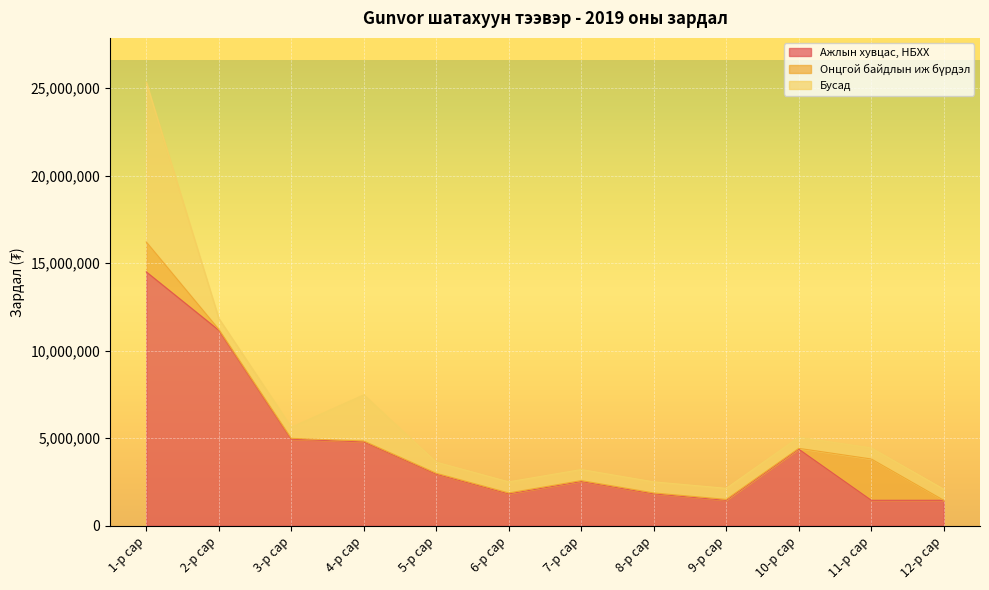

Reading left to right, what are all the values shown in this chart?

Ажлын хувцас, НБХХ: 1-р сар=14499180	2-р сар=11165500	3-р сар=4941825	4-р сар=4791075	5-р сар=2946825	6-р сар=1822575	7-р сар=2526575	8-р сар=1822575	9-р сар=1452645	10-р сар=4370445	11-р сар=1452645	12-р сар=1452645
Онцгой байдлын иж бүрдэл: 1-р сар=1710000	2-р сар=50000	3-р сар=50000	4-р сар=50000	5-р сар=50000	6-р сар=50000	7-р сар=50000	8-р сар=50000	9-р сар=50000	10-р сар=50000	11-р сар=2360000	12-р сар=0
Бусад: 1-р сар=9125000	2-р сар=634091	3-р сар=634091	4-р сар=2634091	5-р сар=634091	6-р сар=634091	7-р сар=634091	8-р сар=634091	9-р сар=634091	10-р сар=634091	11-р сар=634091	12-р сар=634091